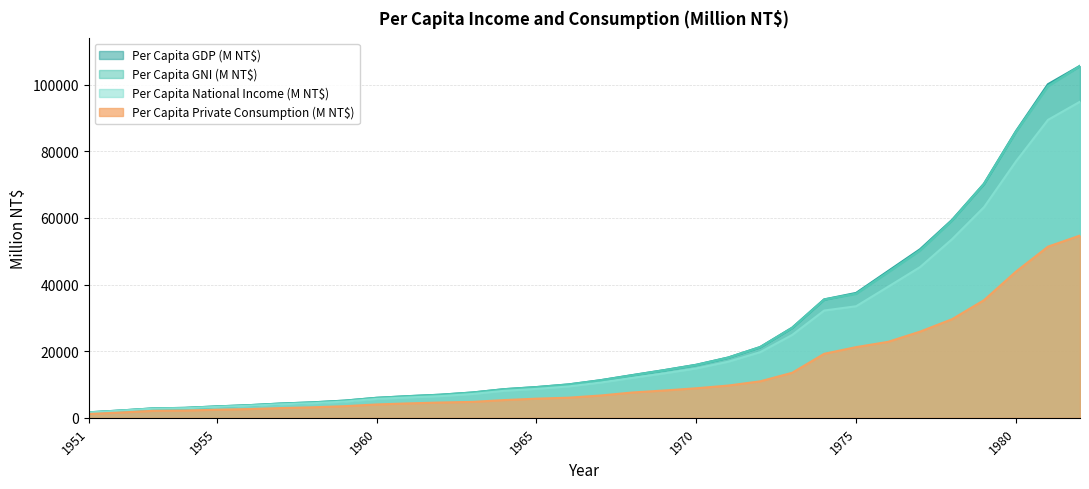

True or false: Per Capita GNI (M NT$) has more than 0 points higher than both neighbors.

False